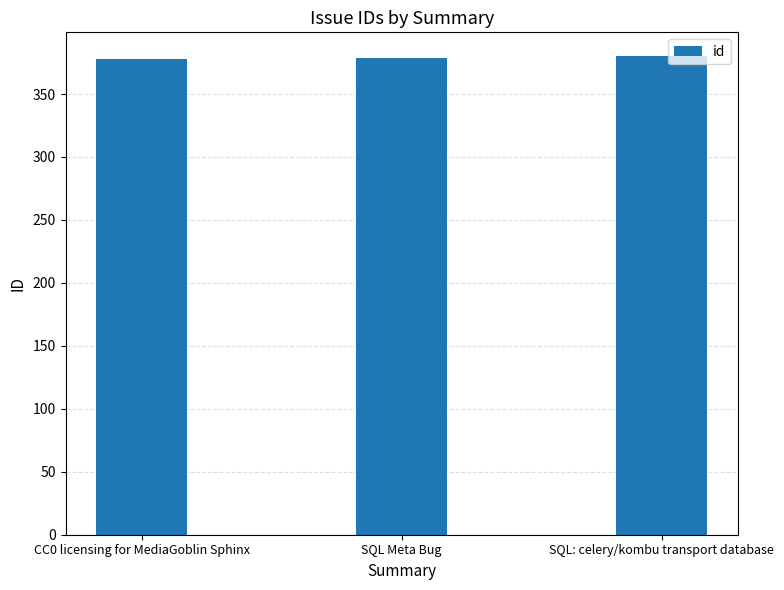

What is the minimum value shown in the chart?

378